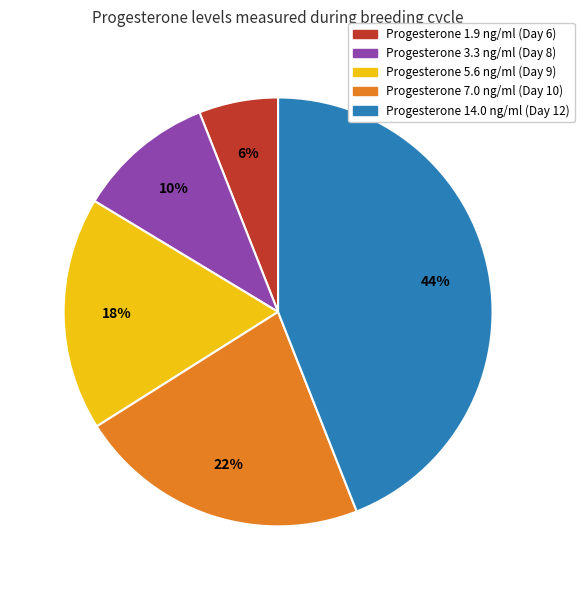

Is it true that Progesterone 7.0 ng/ml (Day 10) is 22% of the pie?

True